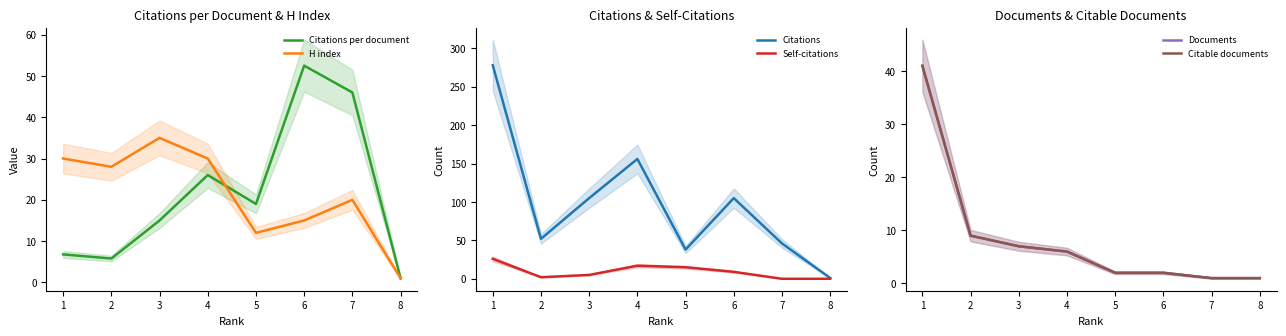

Does the chart have visible grid lines?

No